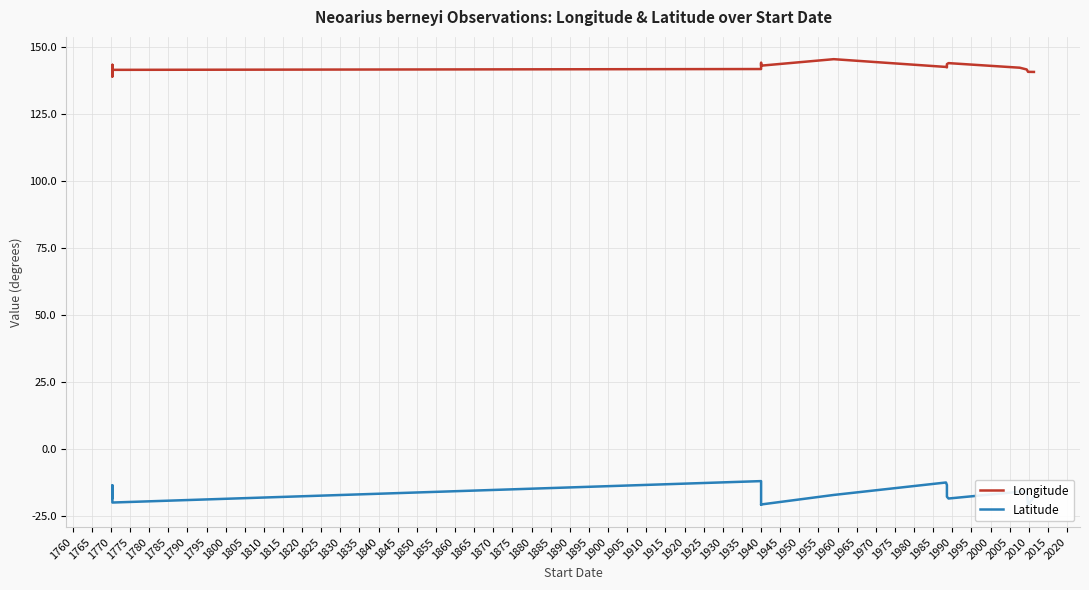

What is the difference between the maximum and minimum values in the Latitude series?

8.9